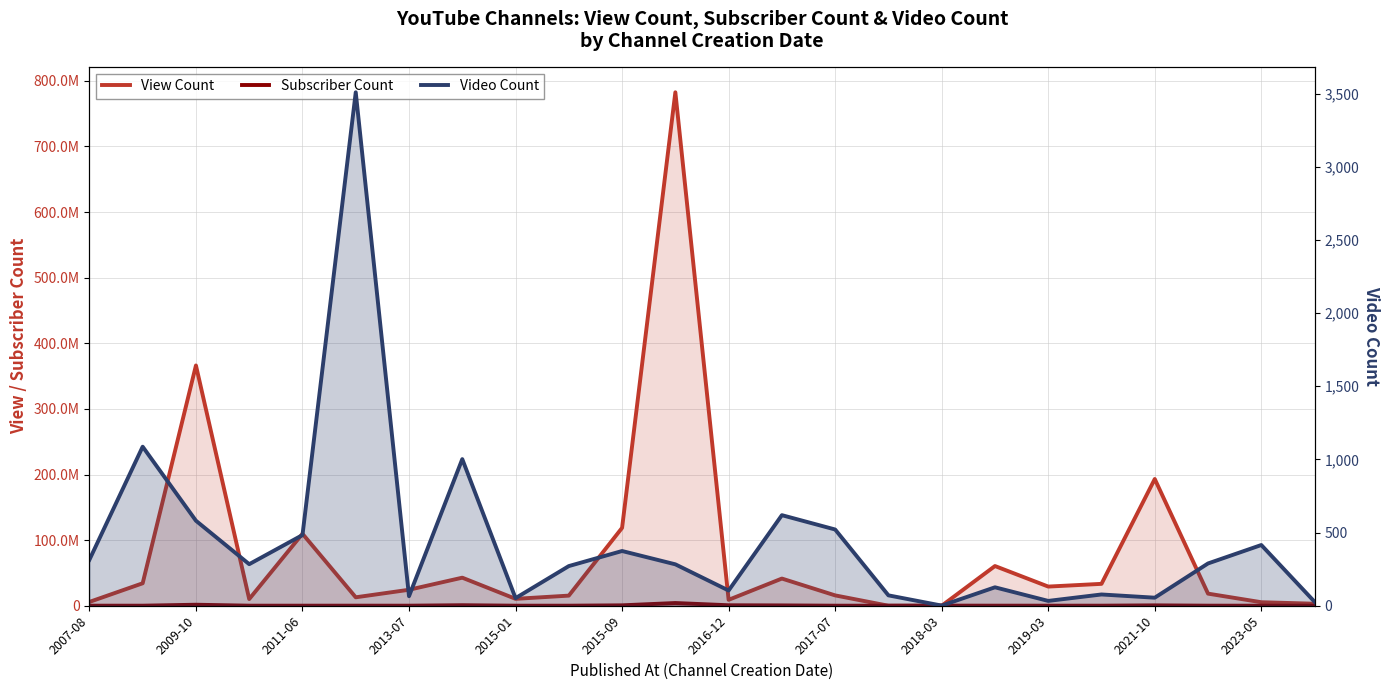

At which label is Subscriber Count closest to 2104350?

2009-10